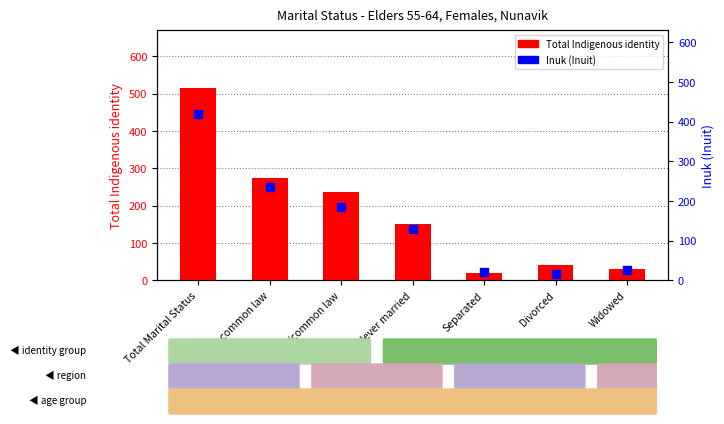

Which series has the largest Y range (max minus min)?

Total Indigenous identity